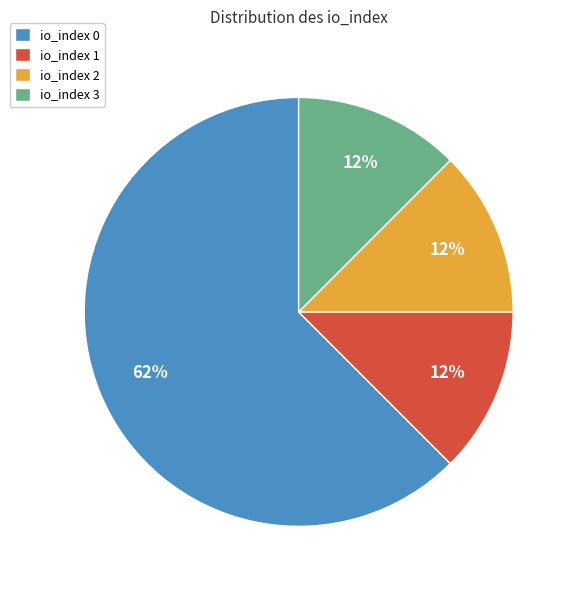

Combined, do io_index 0 and io_index 3 account for over 50%?

Yes